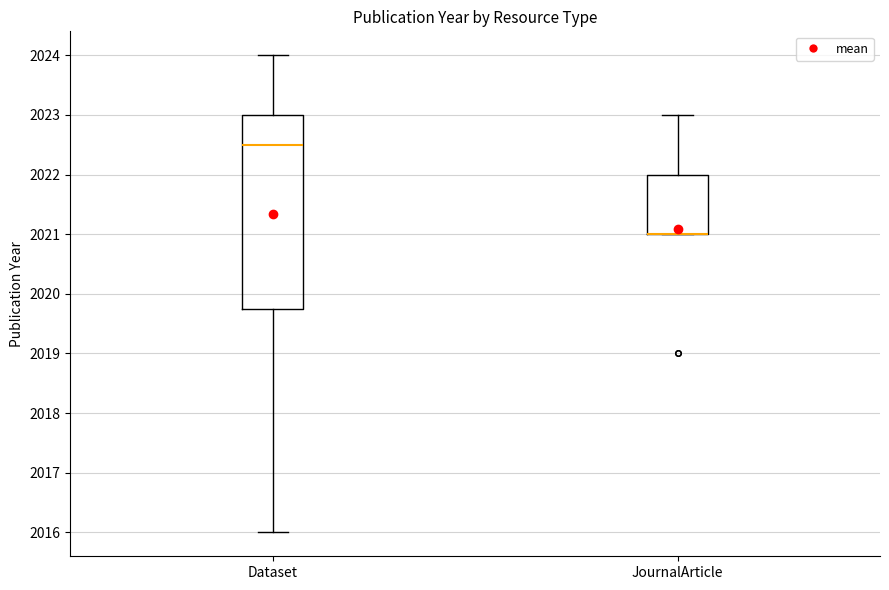

Which box is the tallest, from its lower edge to its upper edge?

Dataset